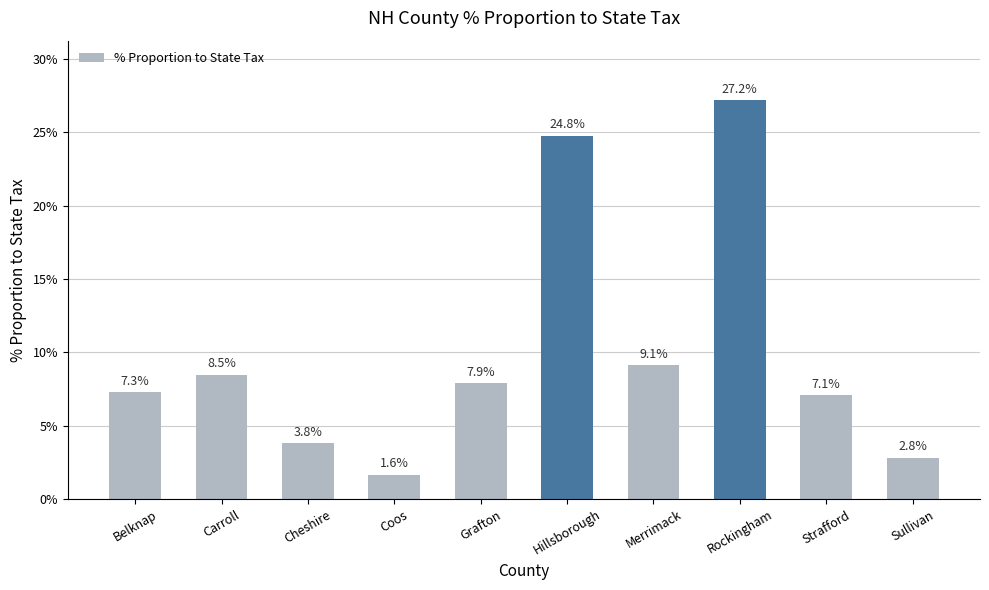

List the labels in order of value, smallest first.

Coos, Sullivan, Cheshire, Strafford, Belknap, Grafton, Carroll, Merrimack, Hillsborough, Rockingham